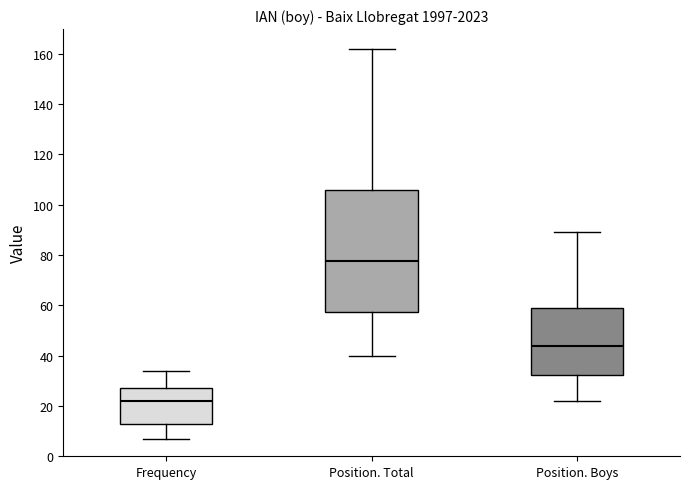

Reading left to right, read every box against the y-axis: the position of its median line, the range the box covers, and the ends of its whiskers. The values are not printed on the chart, so give them approximately, as read against the axis.

Frequency: median 22, box 12 to 28, whiskers 8 to 34
Position. Total: median 78, box 58 to 106, whiskers 40 to 162
Position. Boys: median 44, box 32 to 60, whiskers 22 to 90